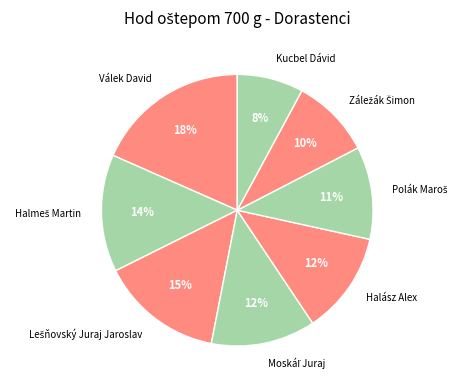

What percentage is the Kucbel Dávid slice, to the nearest percent?

8%